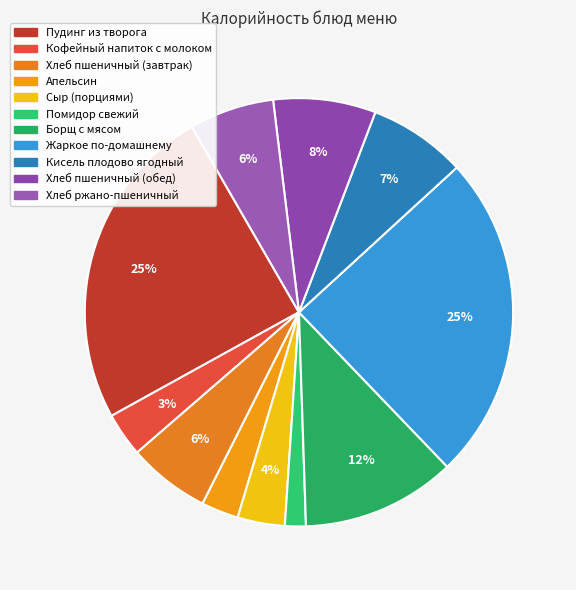

What is the ratio of the value at Помидор свежий to the value at Хлеб пшеничный (обед)?

0.2